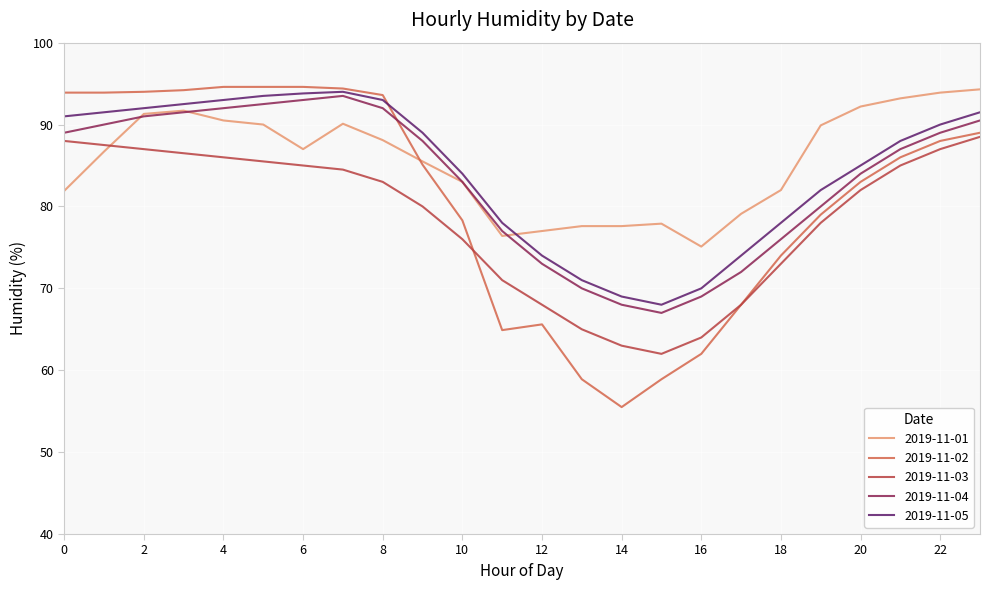

Which series has the widest spread of values?

2019-11-02